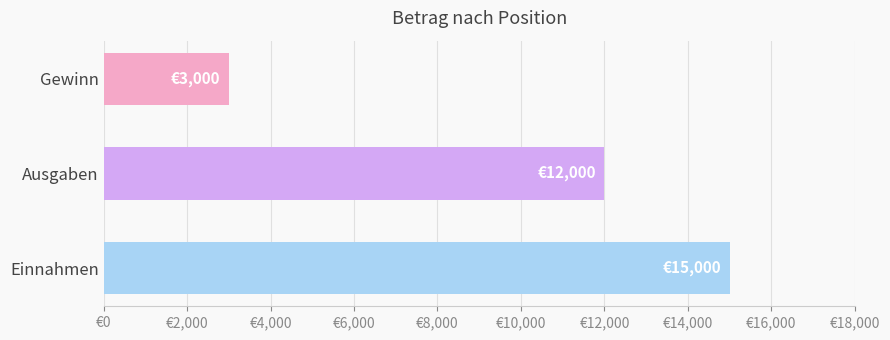

Are the bars horizontal?

Yes